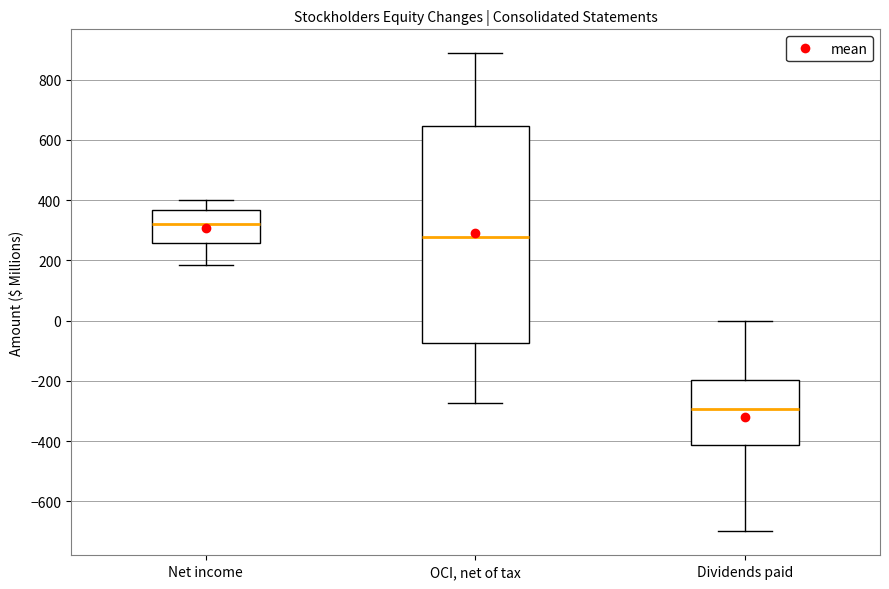

Which box has the highest median line?

Net income